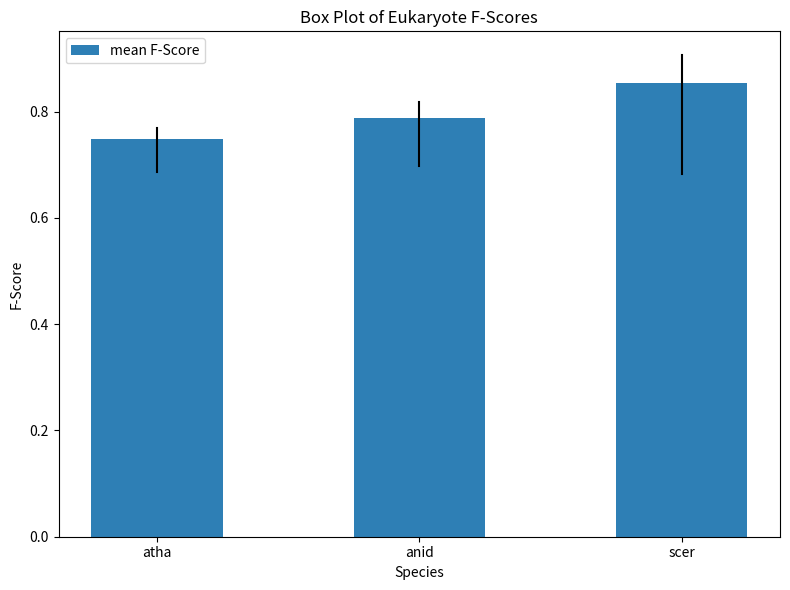

Which has a higher value, anid or scer?

scer